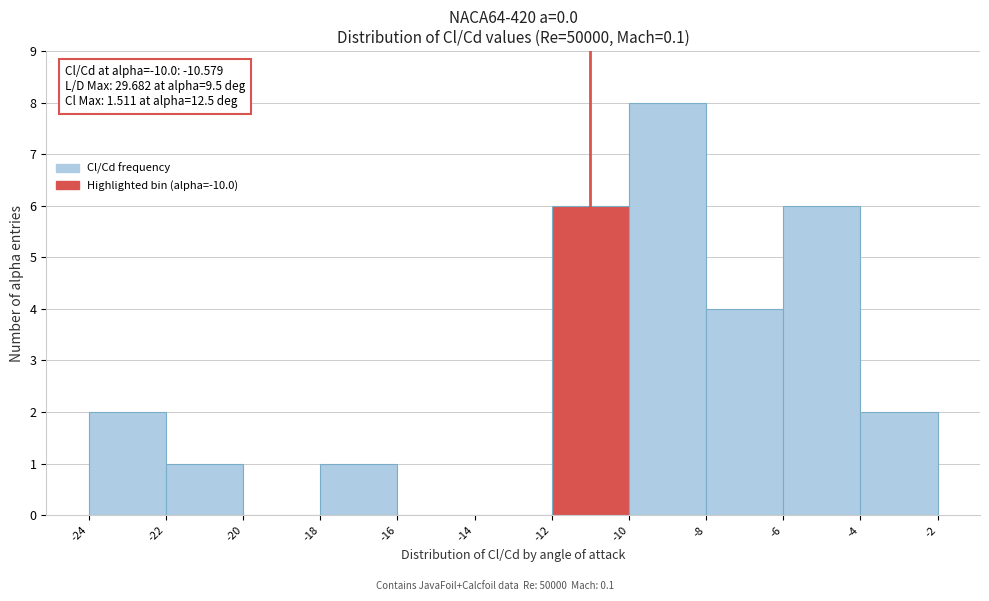

Over which range of the x-axis is the bar tallest?

-10 to -8